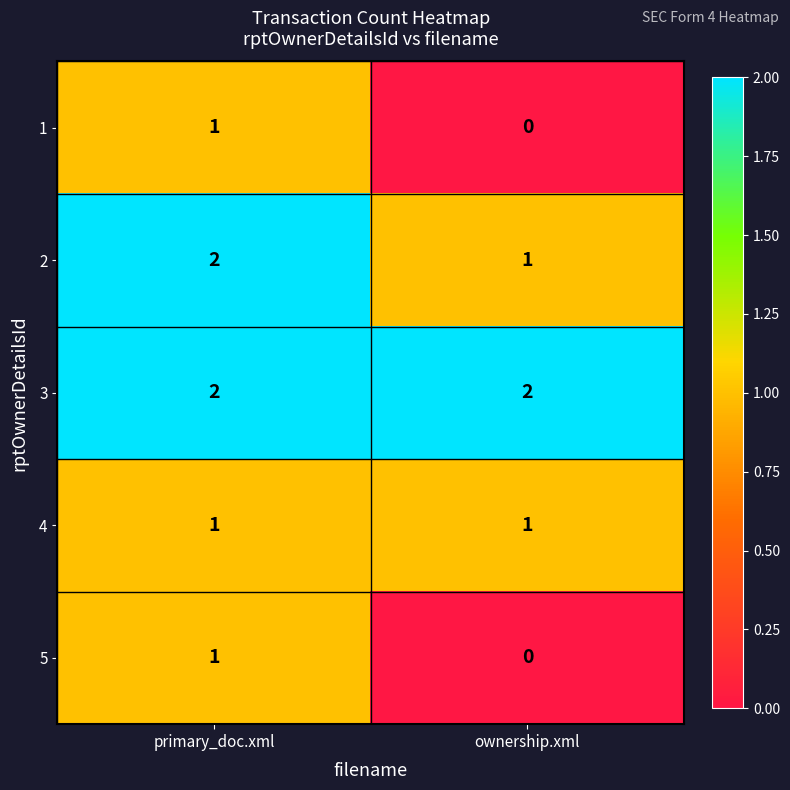

What is the total value across all series at ownership.xml?

4